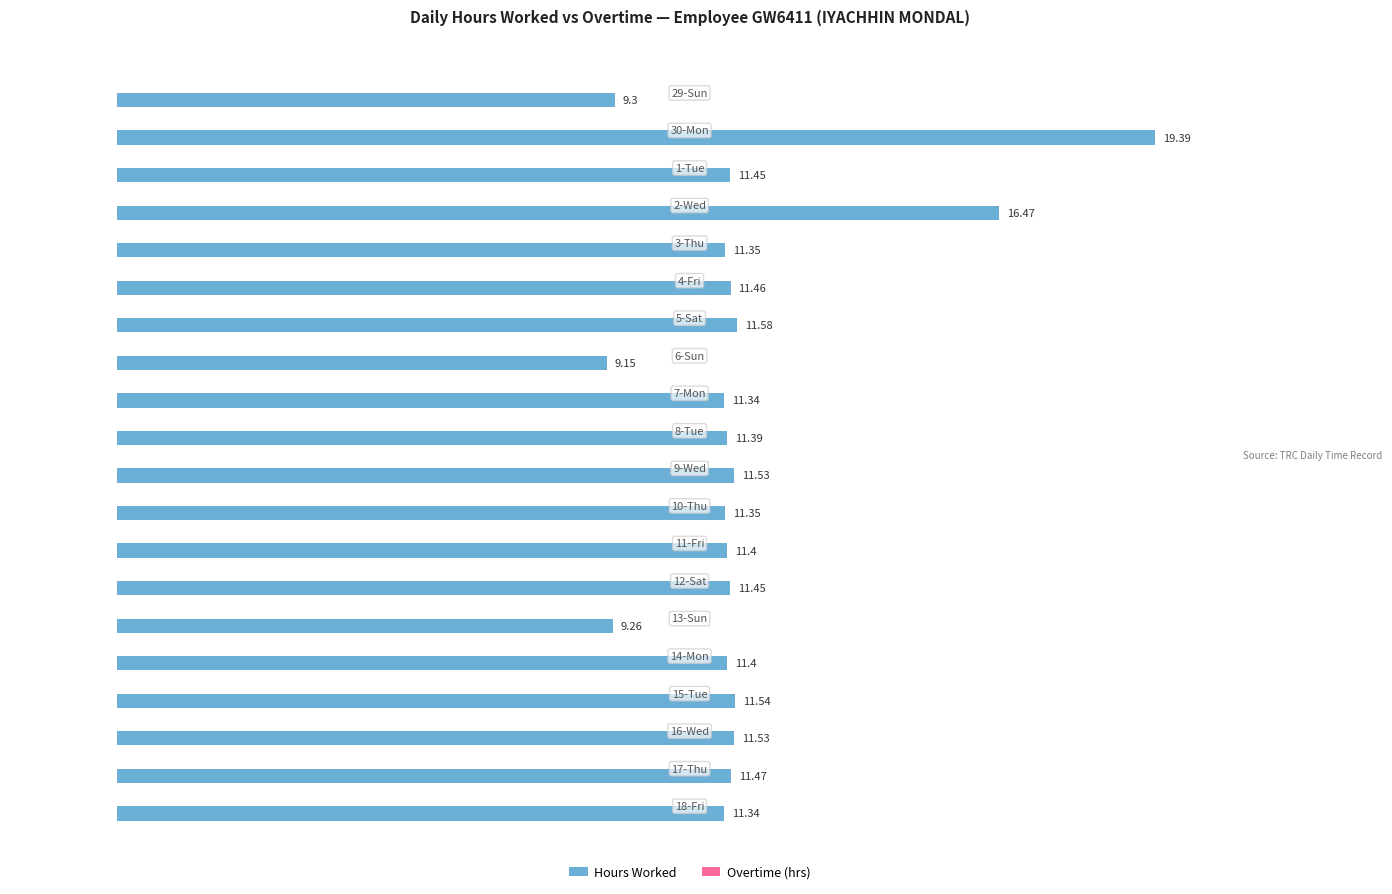

What is the average value?

11.8